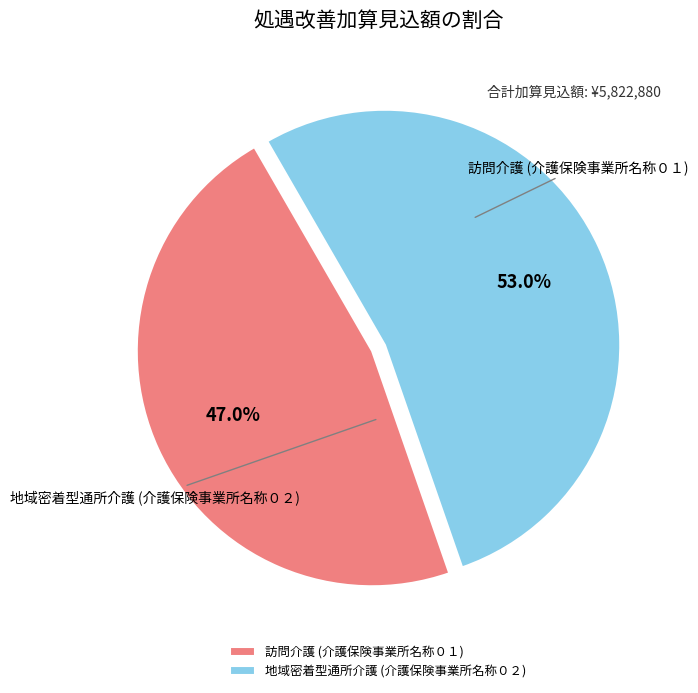

Which has a higher value, 地域密着型通所介護 (介護保険事業所名称０２) or 訪問介護 (介護保険事業所名称０１)?

地域密着型通所介護 (介護保険事業所名称０２)